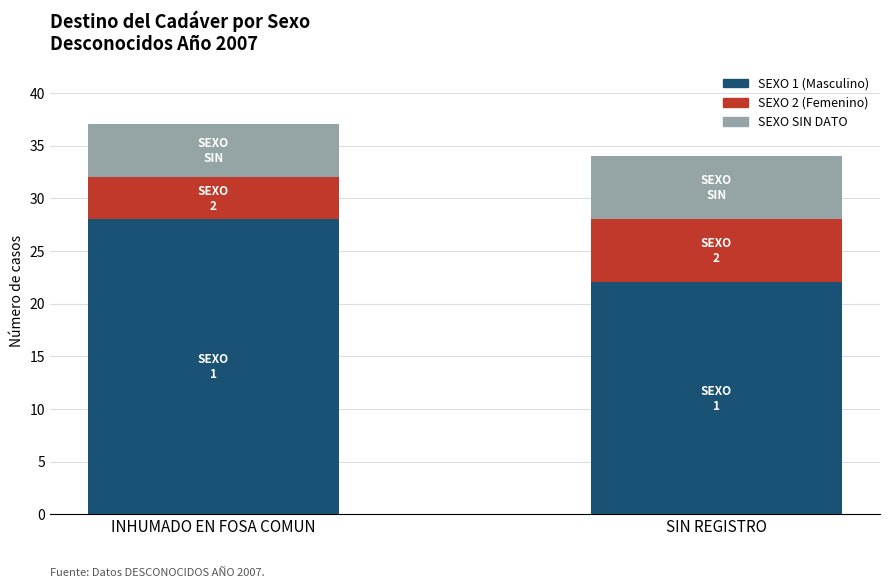

How many bars are there in total?

2